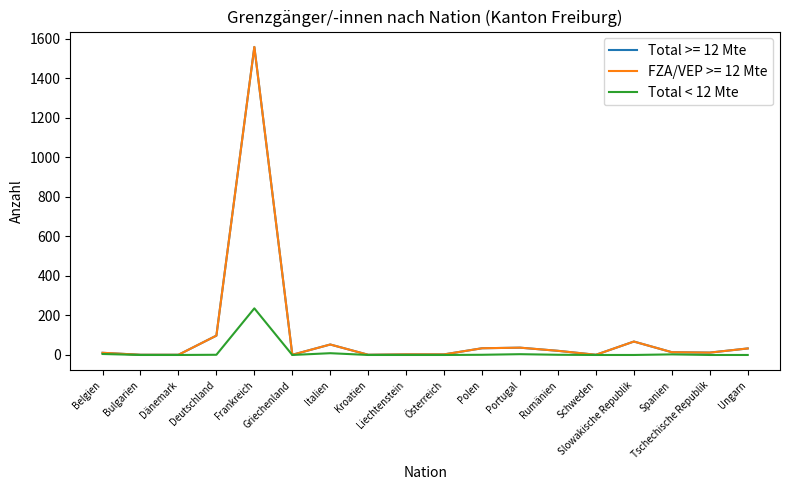

What position from the left is Belgien?

1